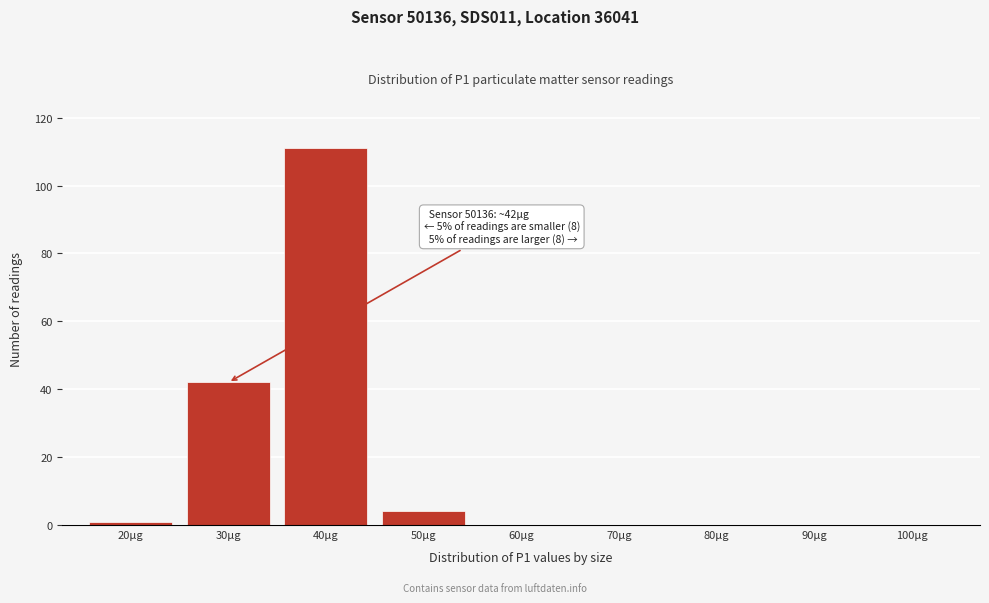

Reading left to right, list all the values displayed in this chart.

20µg=1	30µg=42	40µg=111	50µg=4	60µg=0	70µg=0	80µg=0	90µg=0	100µg=0